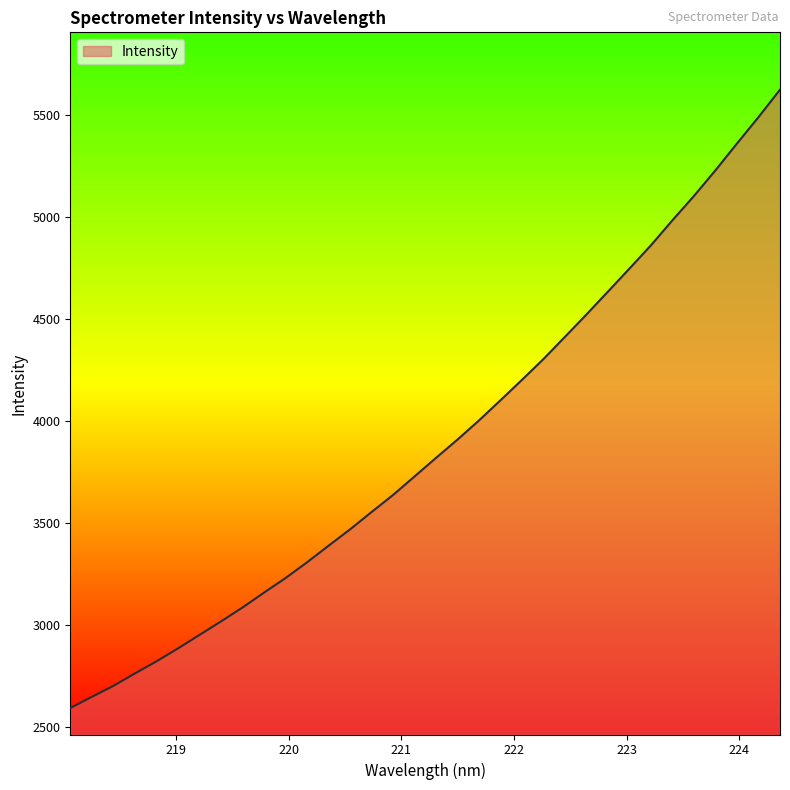

What is the difference between the second highest and second lowest values?

2843.6